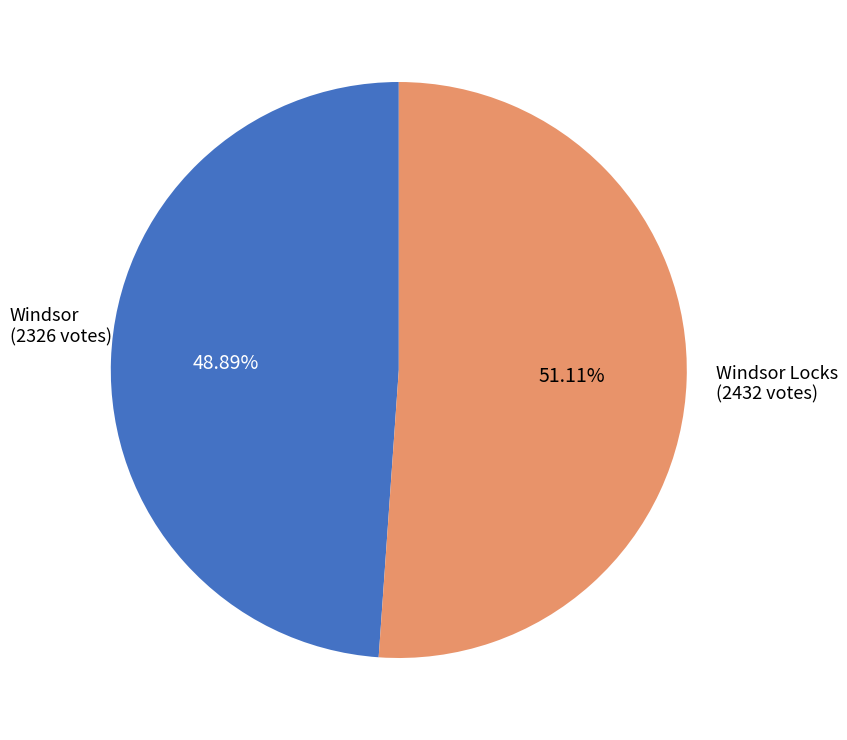

Is there any slice that represents more than half of the pie?

Yes